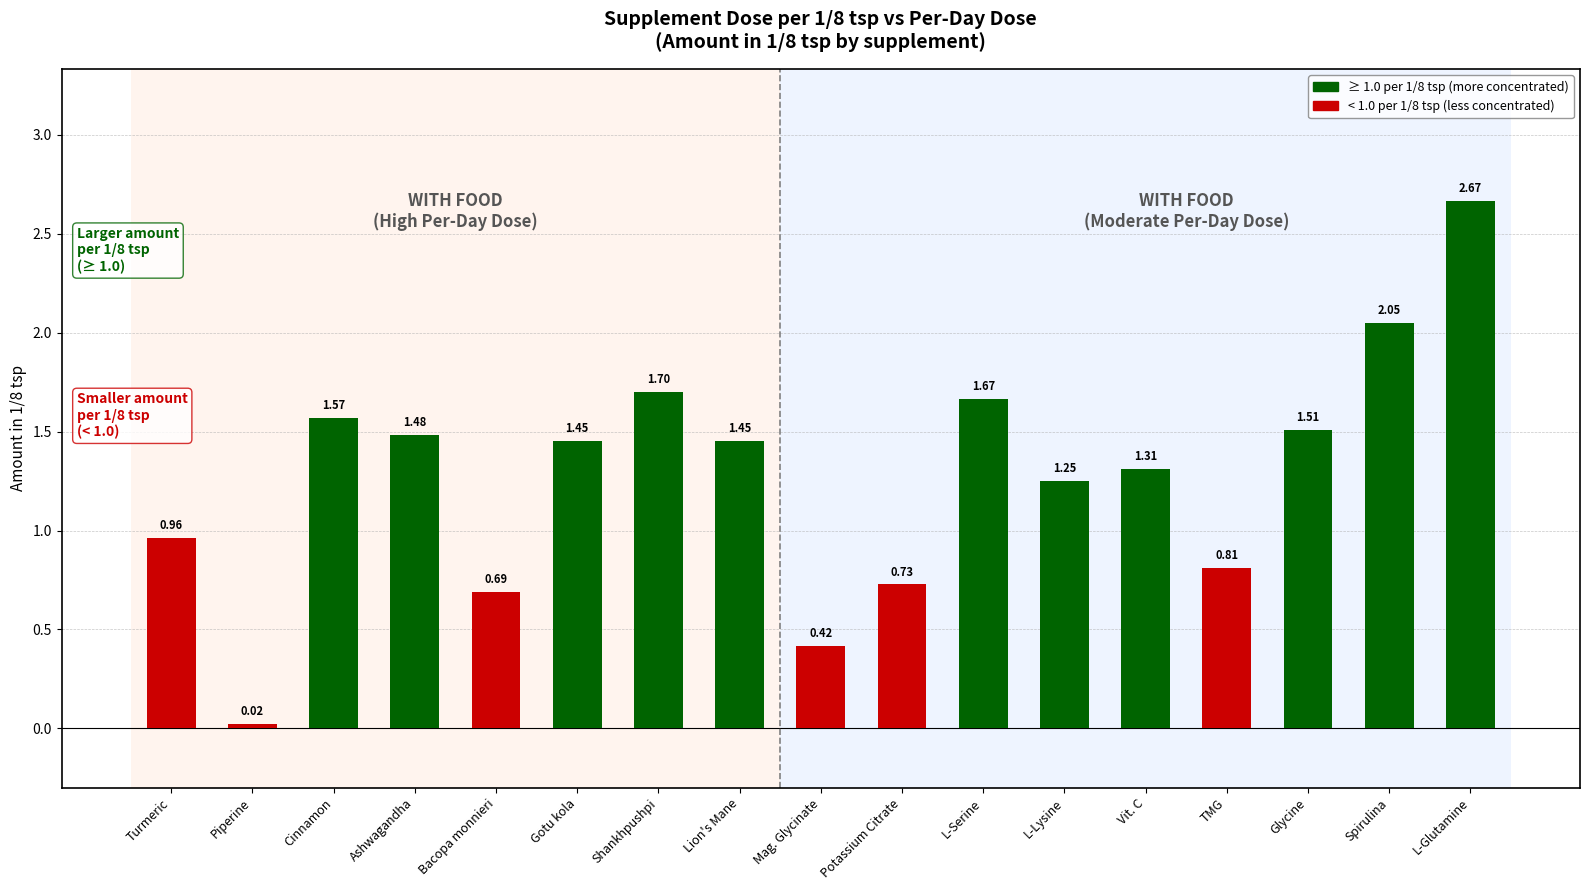

What is the sum of all values?

21.7